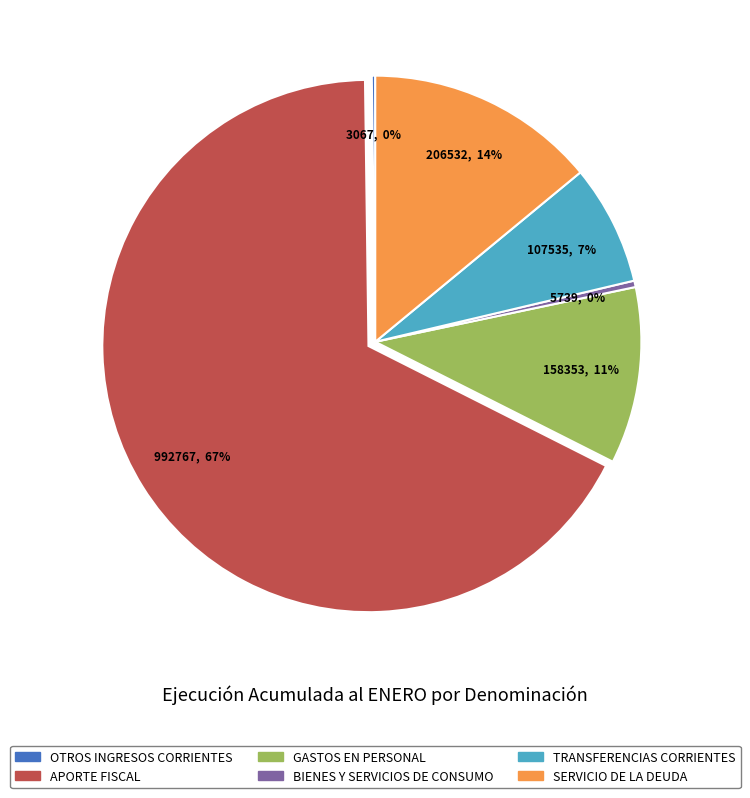

The GASTOS EN PERSONAL slice represents 11% of the pie. True or false?

True